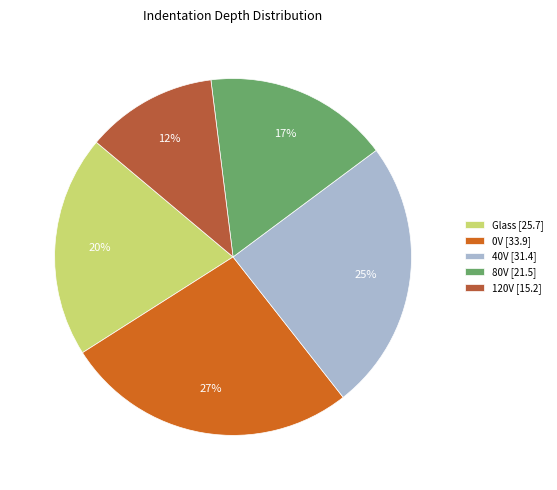

Approximately how many times larger is the value at 120V compared to 80V?

0.7